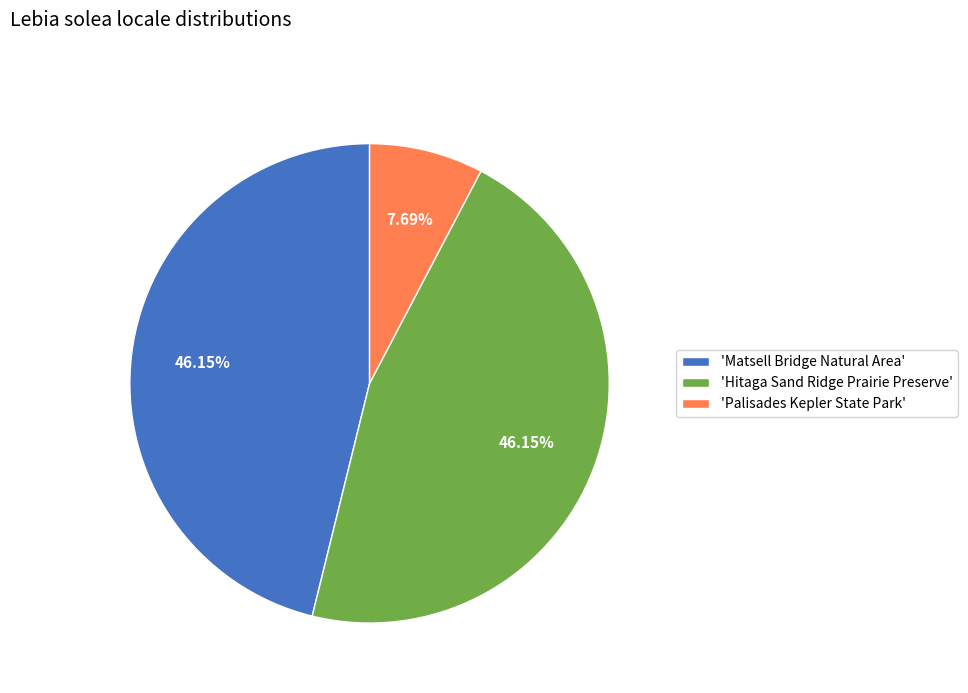

How many segments does this pie chart have?

3